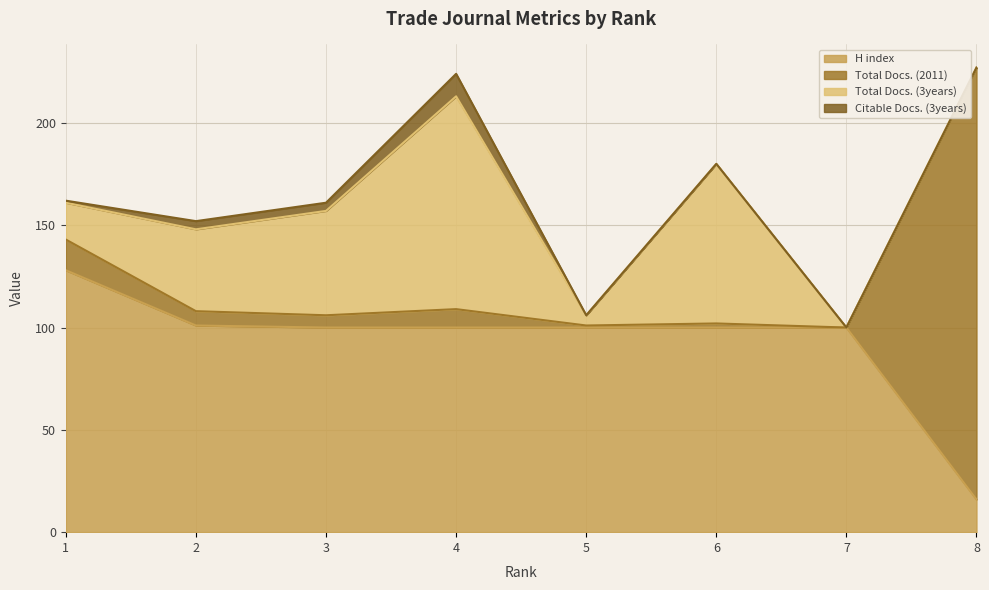

The H index series shows 100 at 5. True or false?

True